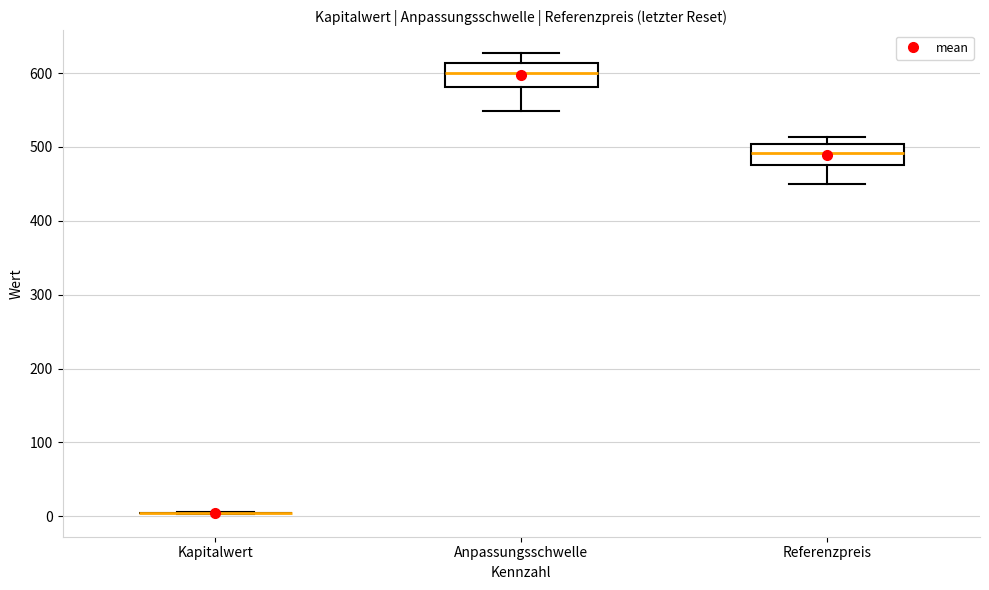

Where does the lower whisker of the box for Anpassungsschwelle end on the y-axis? The values are not printed on the chart, so give them approximately, as read against the axis.

550